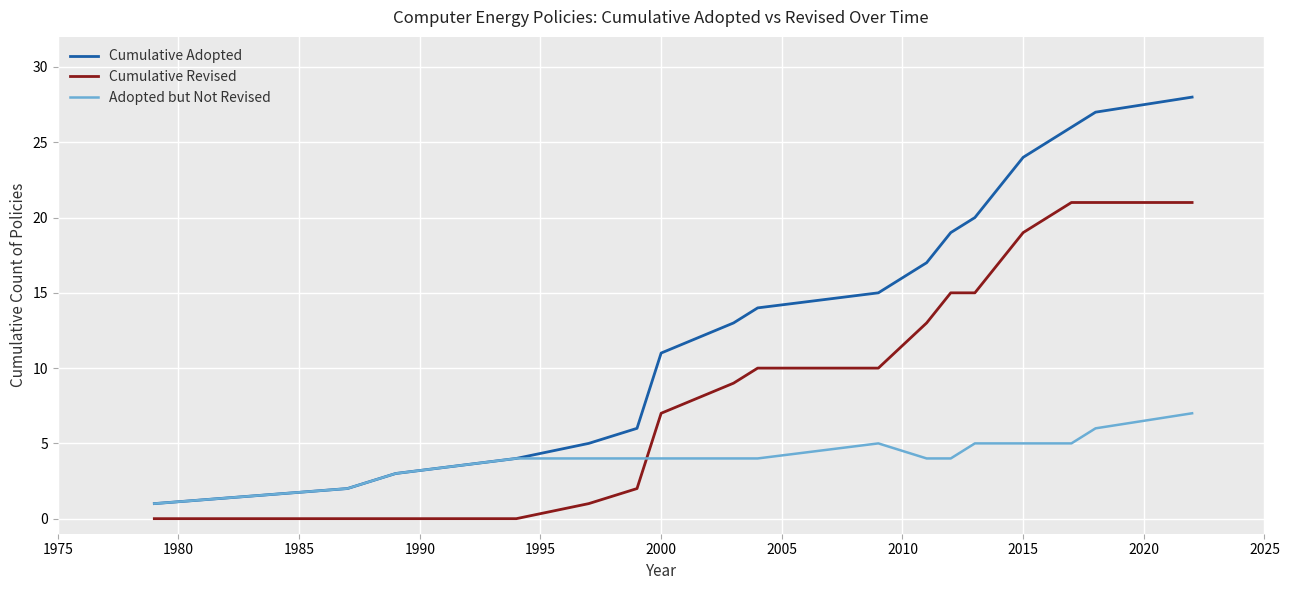

True or false: Cumulative Revised and Cumulative Adopted intersect in this chart.

False